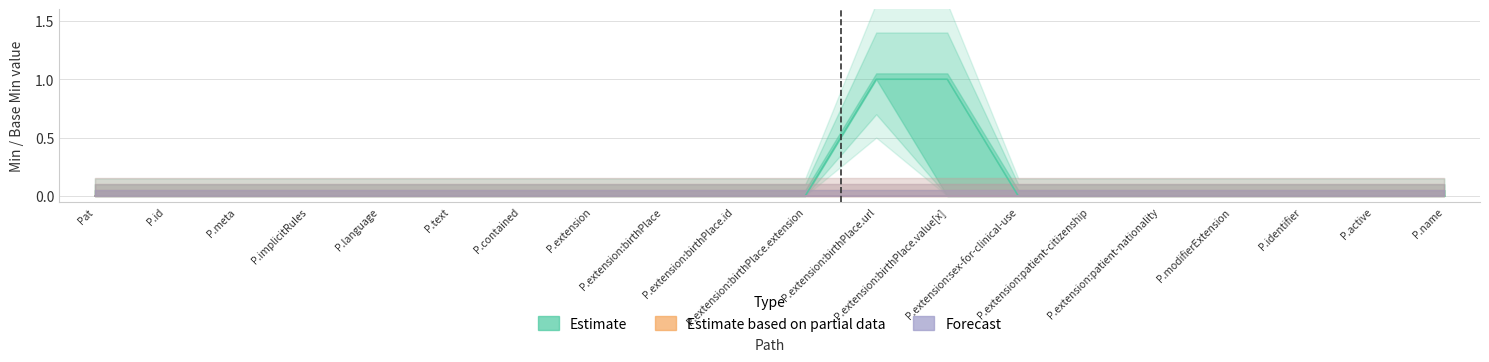

Which series has the widest spread of values?

Estimate